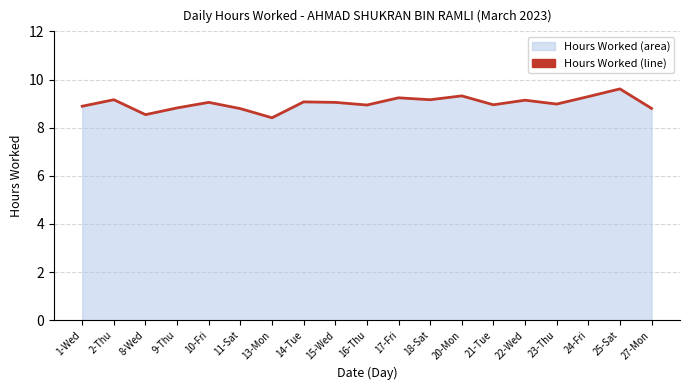

True or false: the data shows 9.0 at 23-Thu.

True